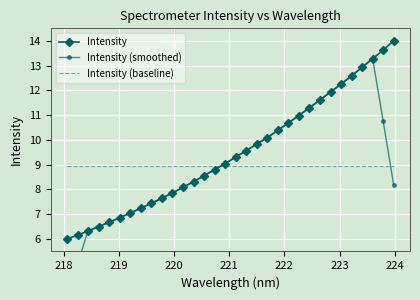

What is the maximum value for Intensity (baseline)?

9.0